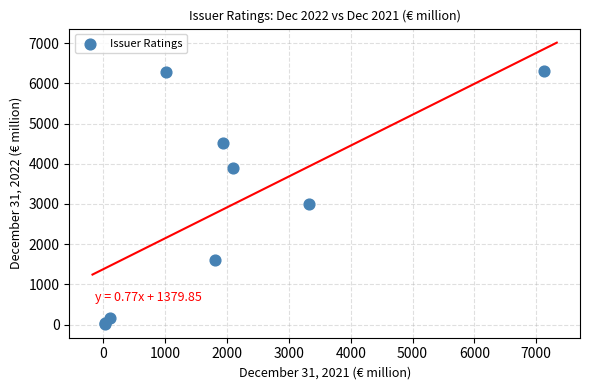

What Y value in the scatter plot is closest to 3169?

3008